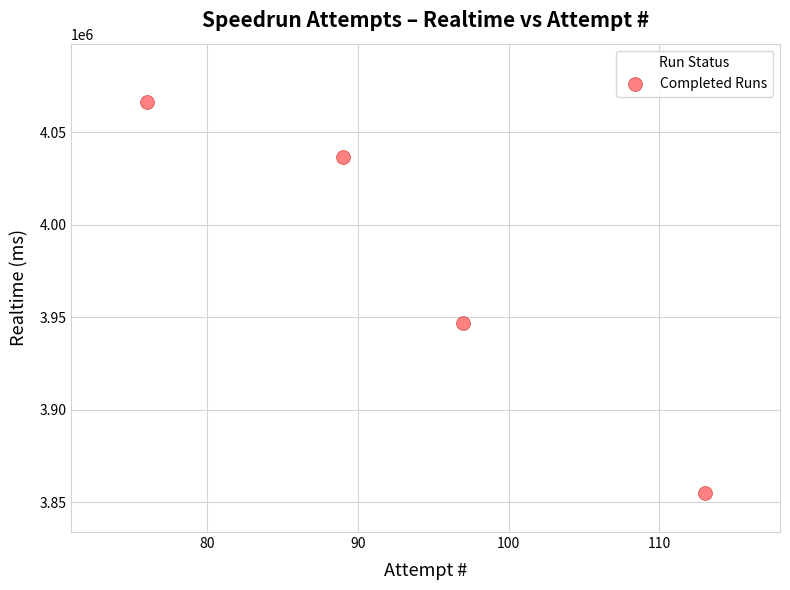

What is the range of Y values (max minus min)?

211334